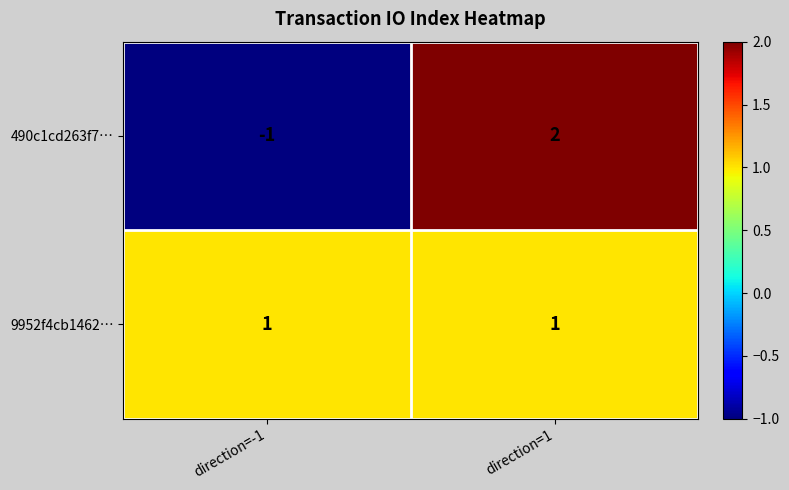

Which series has the largest range (max minus min)?

490c1cd263f7…